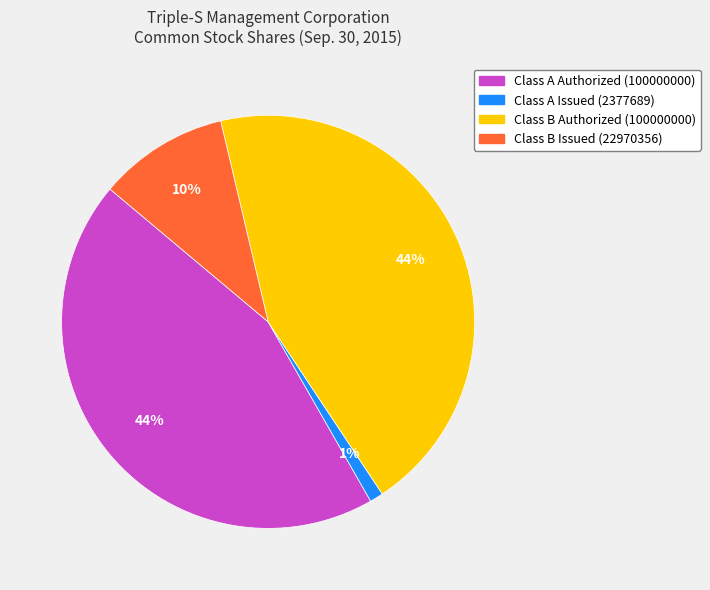

Do Class B Issued (22970356) and Class B Authorized (100000000) together represent more than half of the pie?

Yes